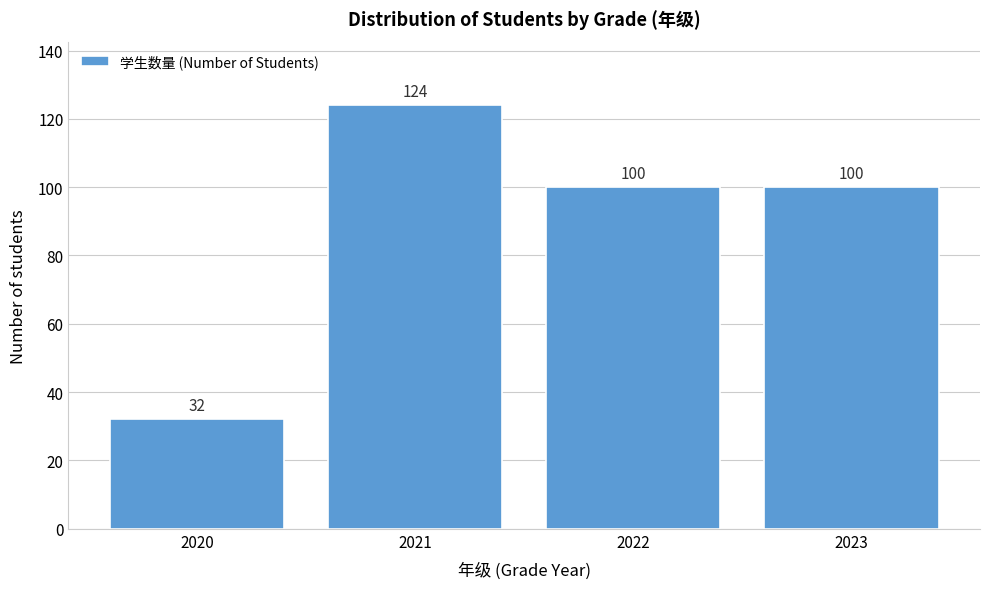

Reading left to right, transcribe all the data shown in this chart.

2020=32	2021=124	2022=100	2023=100